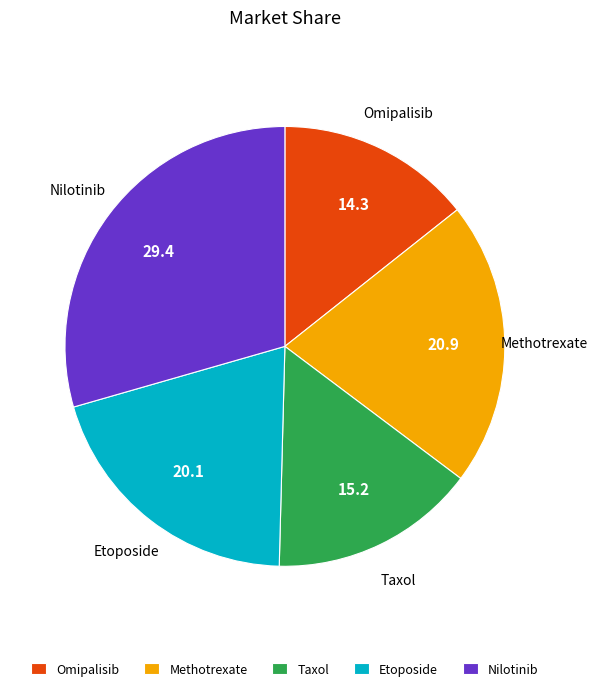

Which category has the smallest portion of the pie?

Omipalisib